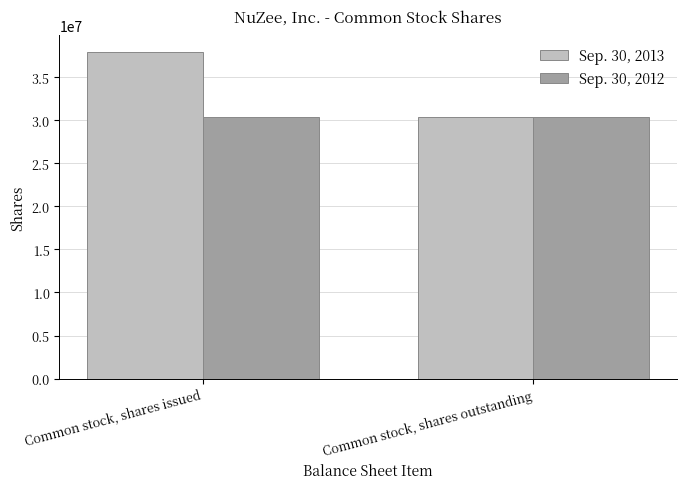

At which category does the chart reach its peak across all series?

Common stock, shares issued